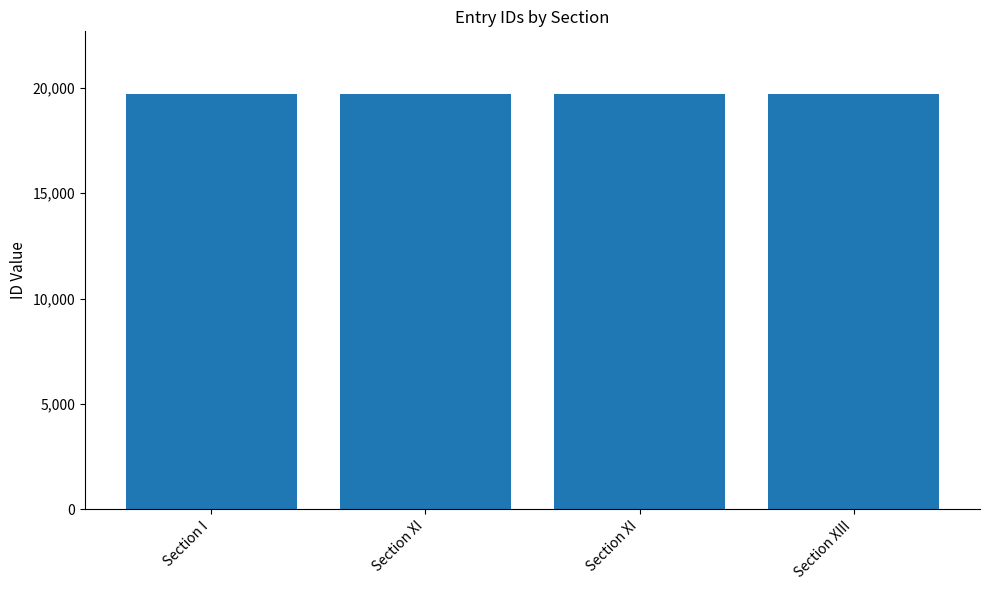

Are the bars horizontal?

No